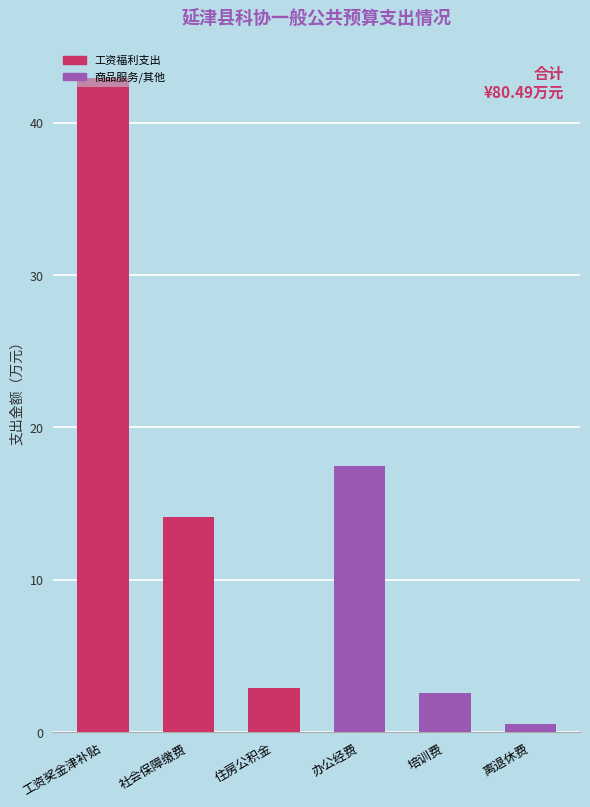

What position from the left is 住房公积金?

3